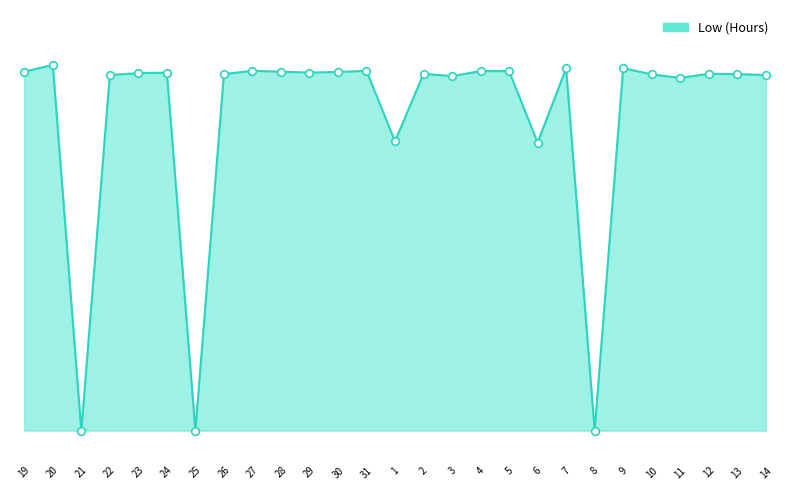

What is the ratio of the value at 5 to the value at 19?

1.0